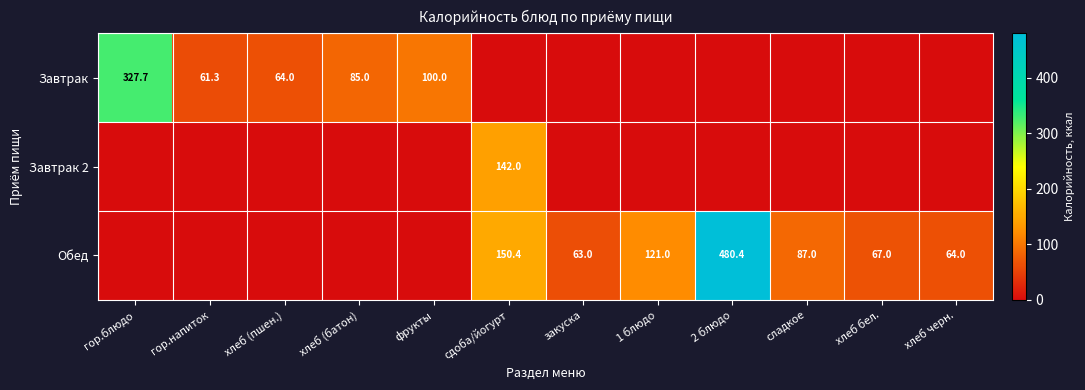

Is it true that Завтрак equals 35.1 at гор.напиток?

False